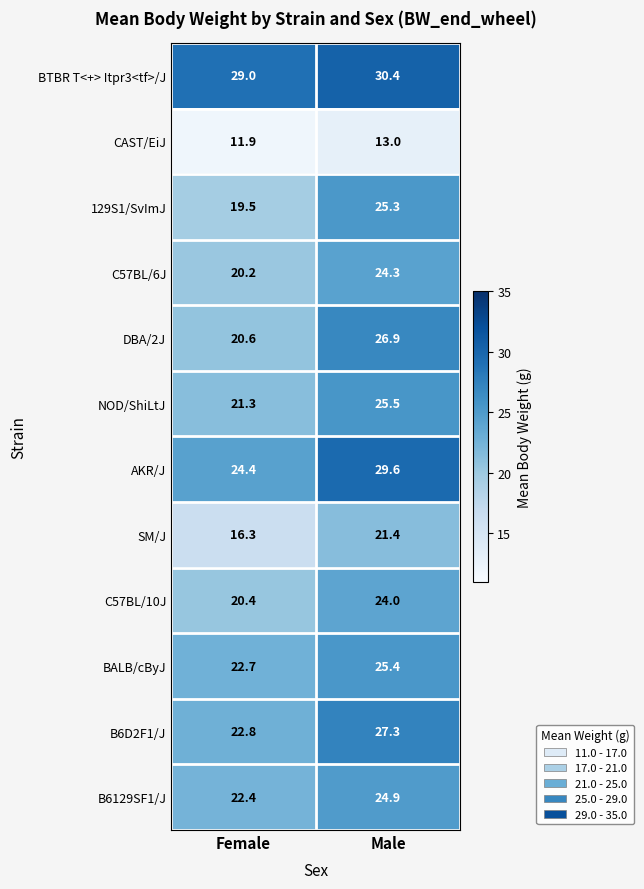

What is the maximum value shown in the chart?

30.4